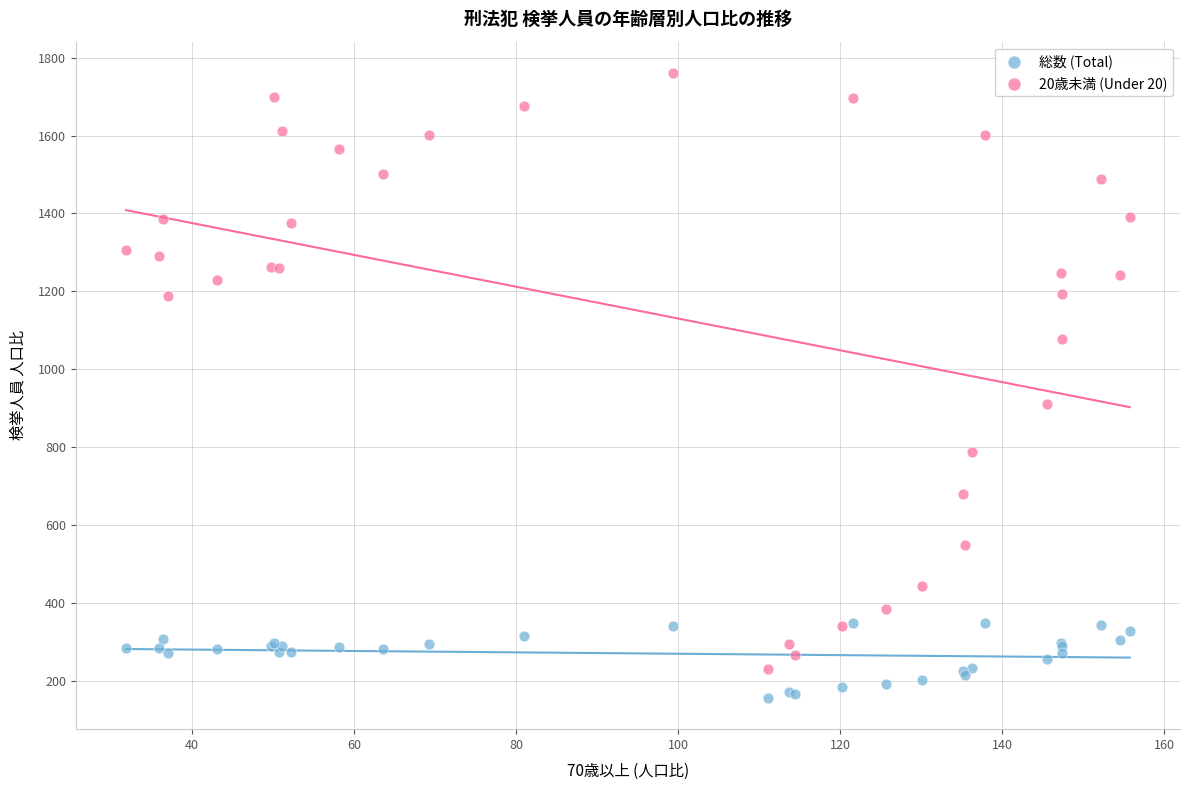

Across all series, what Y value is closest to 958?

910.9